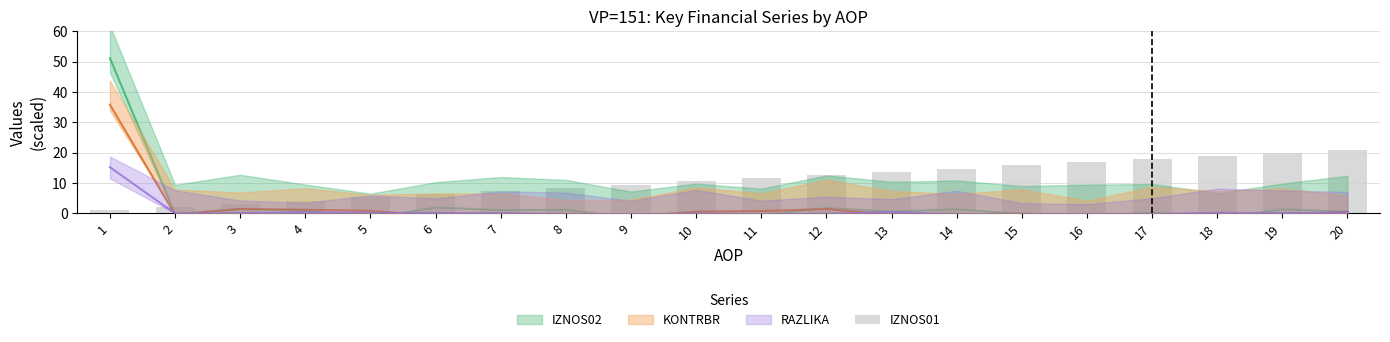

What is the value of the 10th bar from the left?

10.5